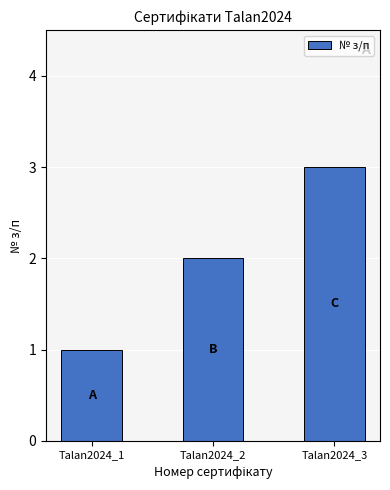

Rank the categories by value from lowest to highest.

Talan2024_1, Talan2024_2, Talan2024_3